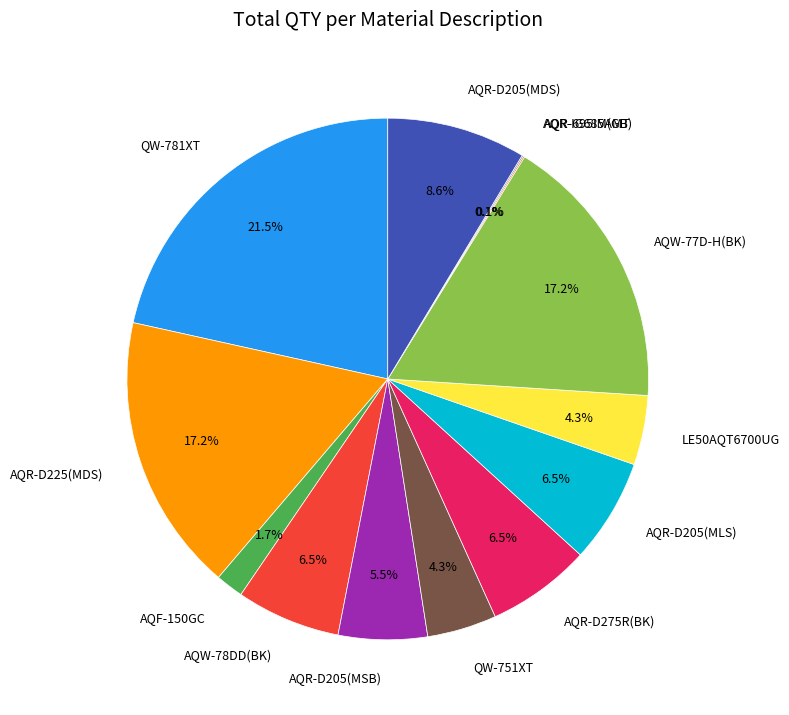

To the nearest percent, what percentage of the pie is LE50AQT6700UG?

4%